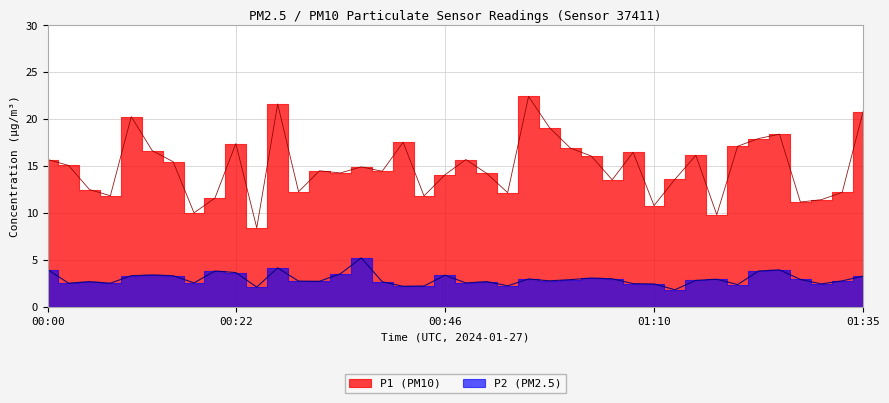

Rank the categories by P1 value from lowest to highest.

00:24, 01:18, 00:17, 01:10, 01:27, 01:30, 00:19, 00:44, 00:07, 00:53, 01:32, 00:29, 00:05, 01:06, 01:13, 00:46, 00:51, 00:34, 00:39, 00:31, 00:36, 00:02, 00:14, 00:00, 00:49, 01:03, 01:15, 01:08, 00:12, 01:01, 01:20, 00:22, 00:41, 01:23, 01:25, 00:58, 00:09, 01:35, 00:26, 00:56